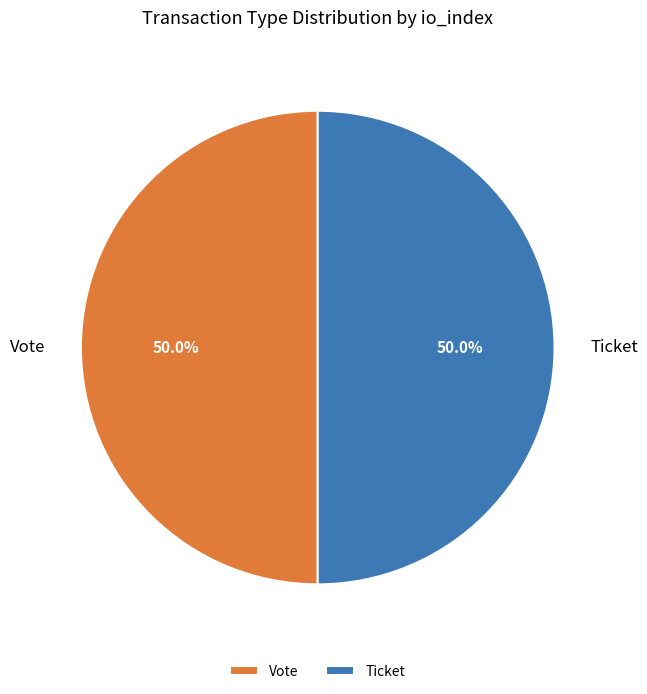

Count the number of slices in the pie.

2